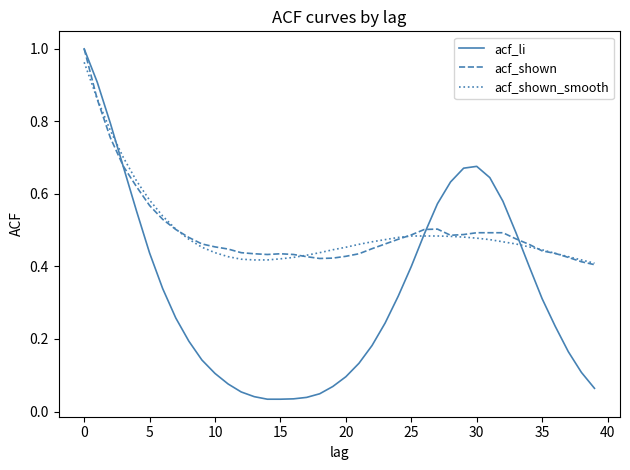

Which series has the widest spread of values?

acf_li